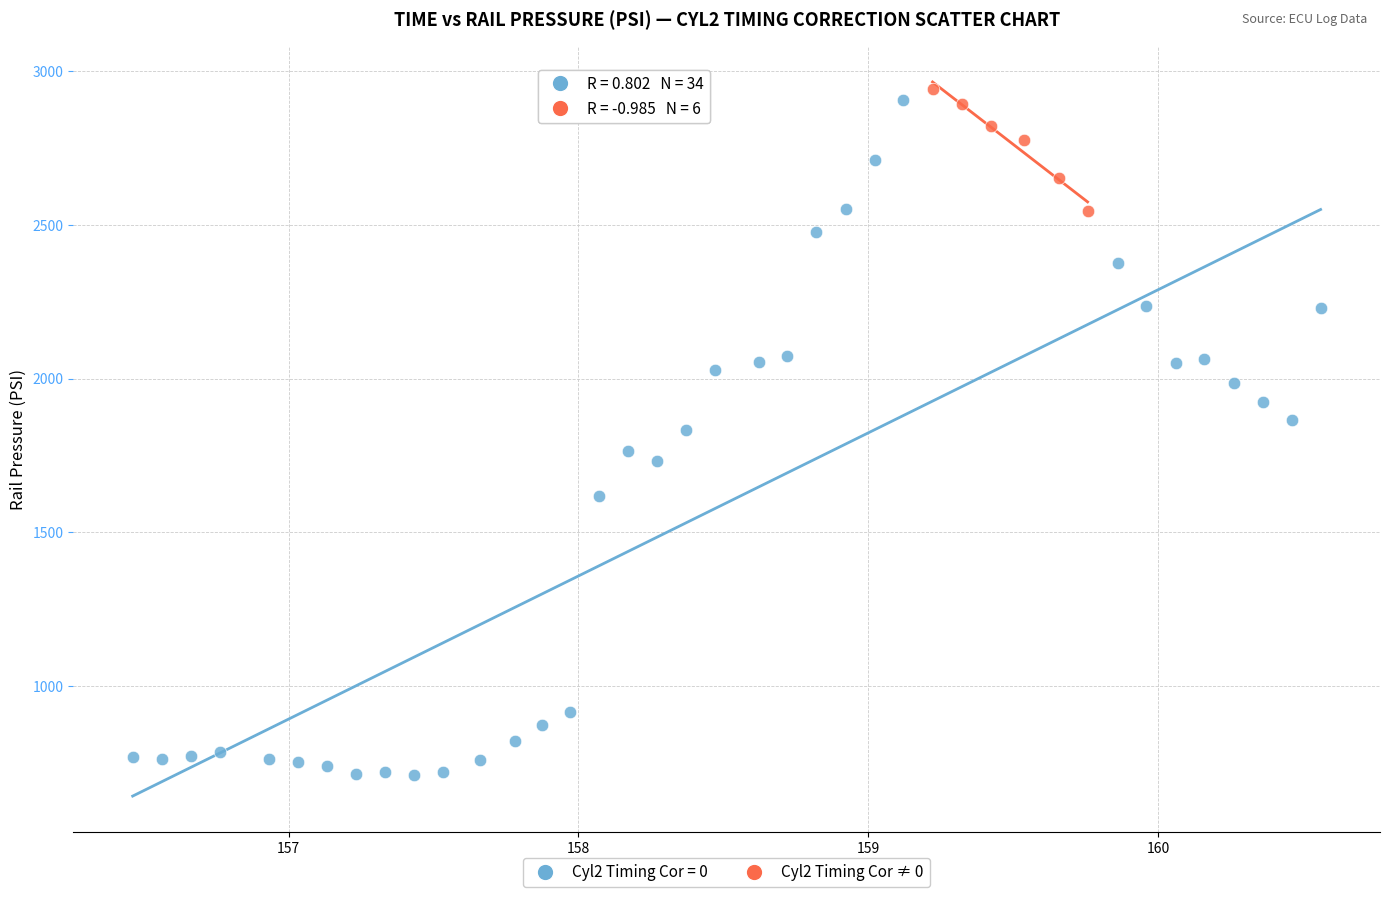

Which series has the widest spread of Y values?

Cyl2 Timing Cor = 0